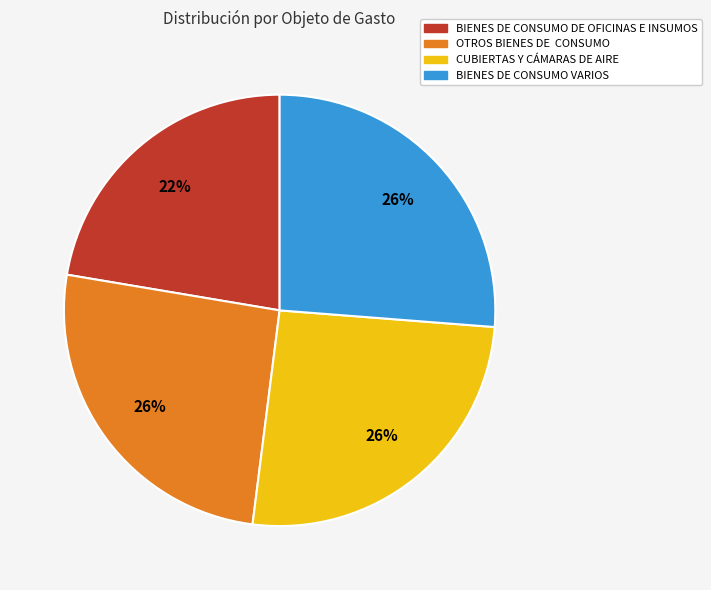

Which has a higher value, OTROS BIENES DE CONSUMO or BIENES DE CONSUMO DE OFICINAS E INSUMOS?

OTROS BIENES DE CONSUMO